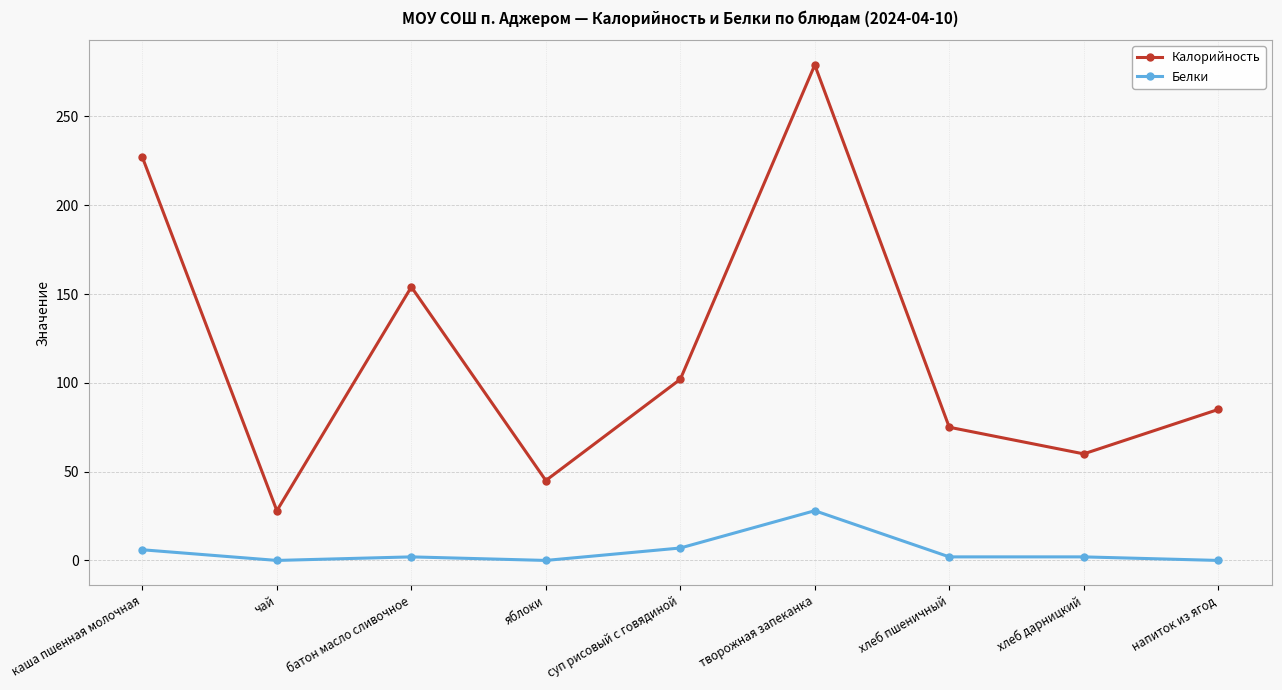

Which series changed the most between батон масло сливочное and творожная запеканка?

Калорийность